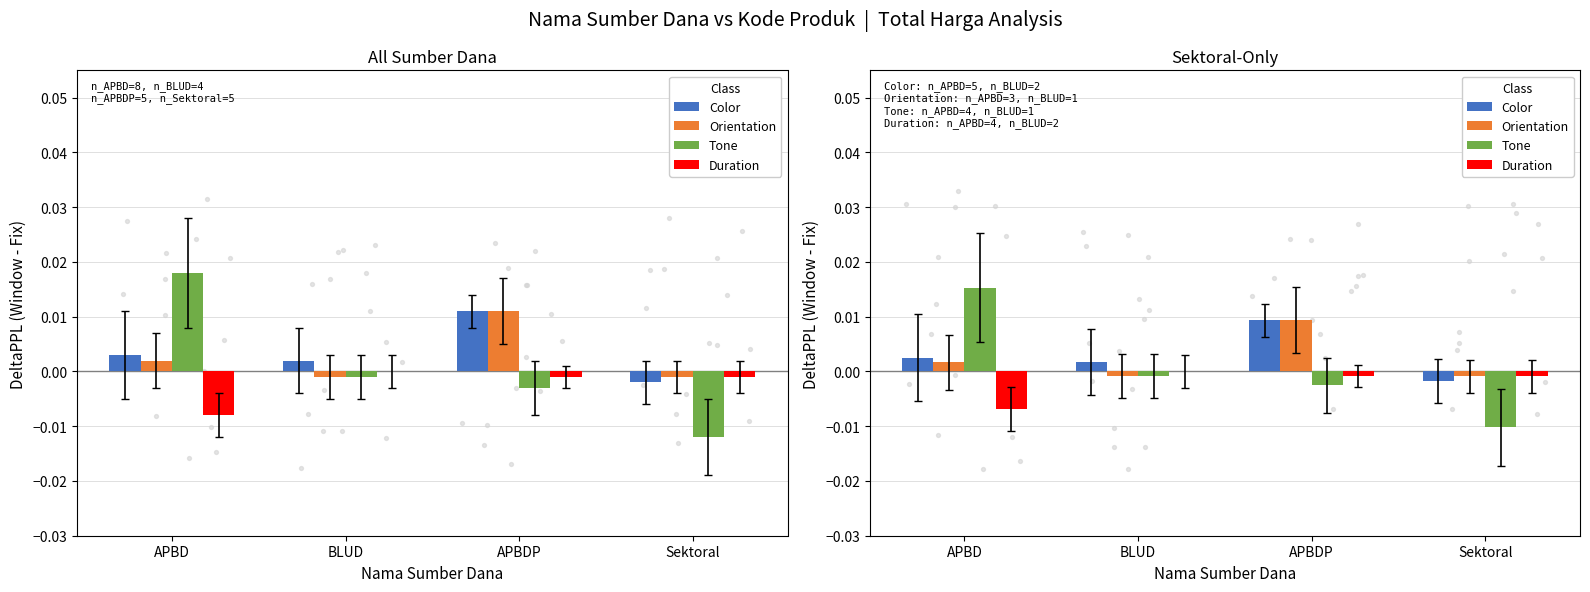

Which series has the widest spread of Y values?

Tone